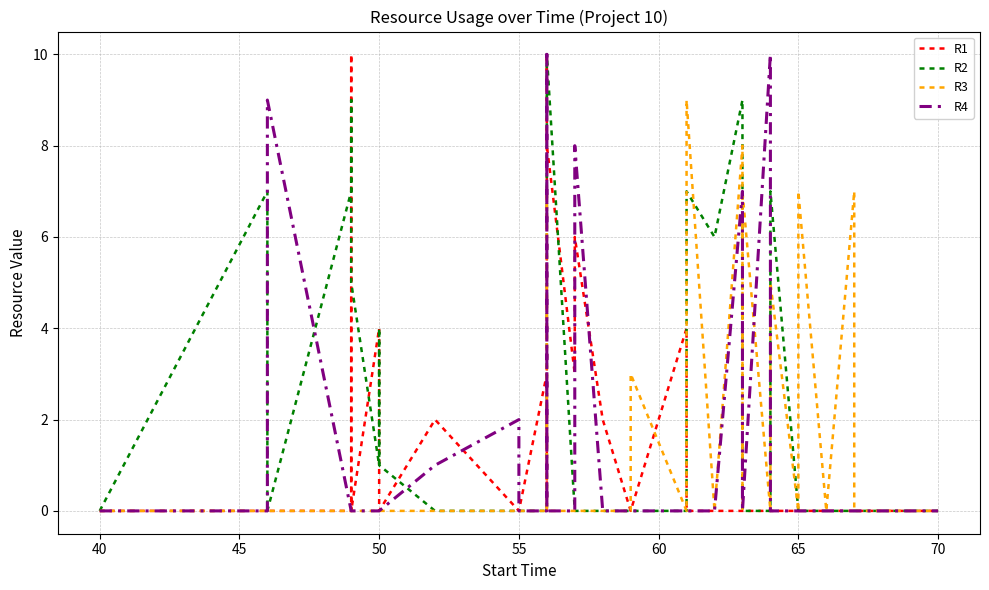

Which series has the largest total across all categories?

R2